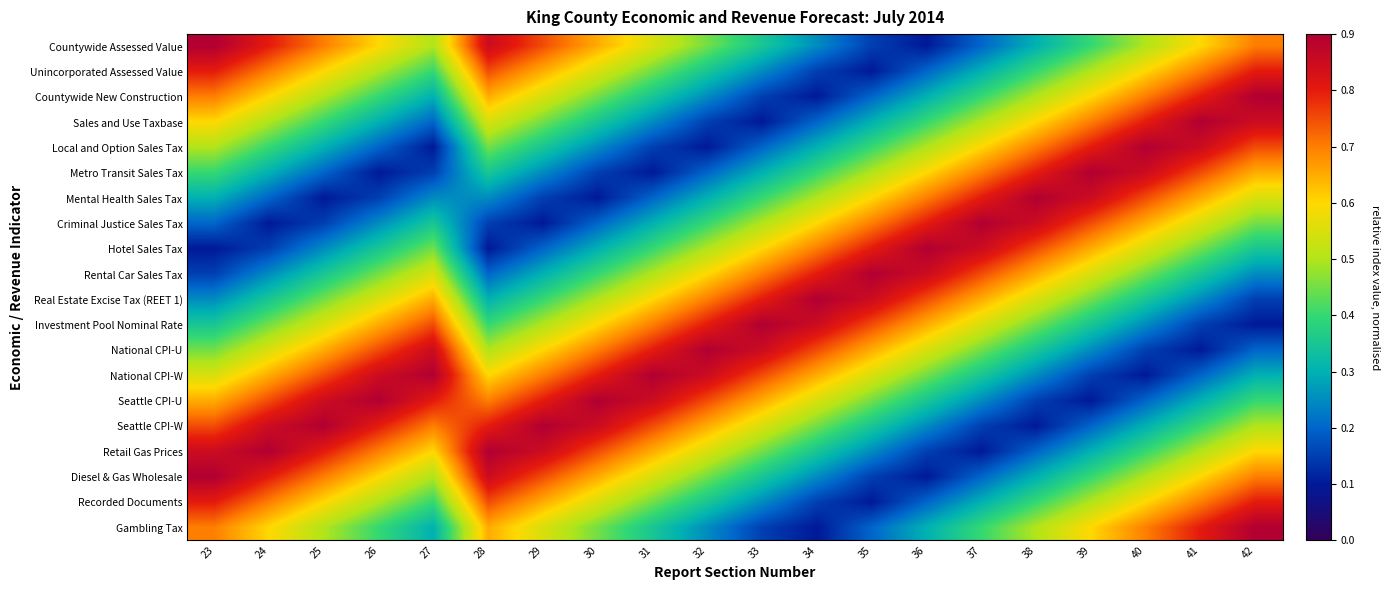

Which has a higher value, 28 or 26?

28